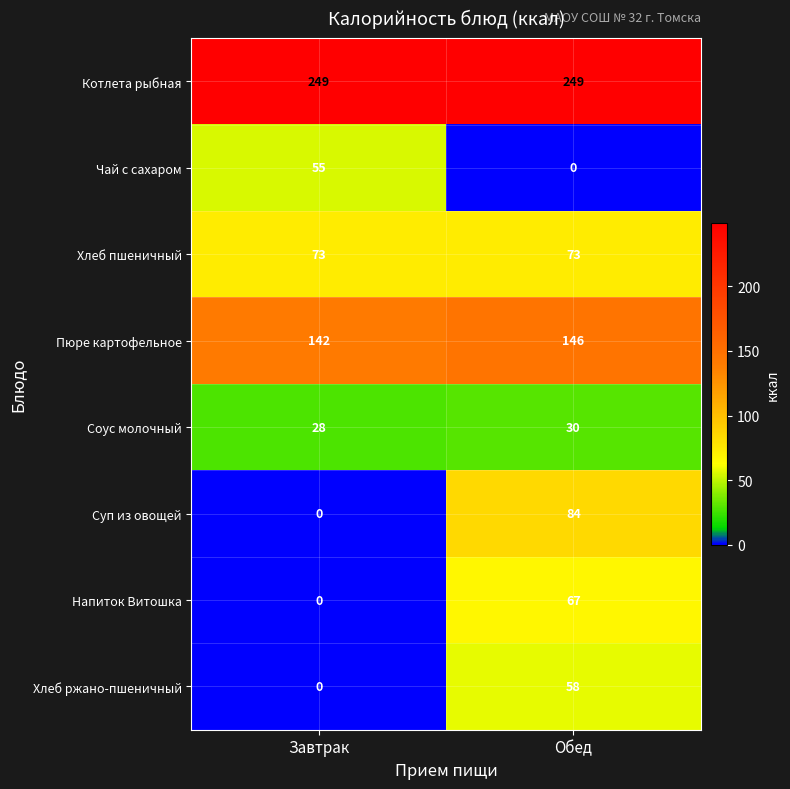

Is it true that Хлеб ржано-пшеничный equals 0 at Завтрак?

True